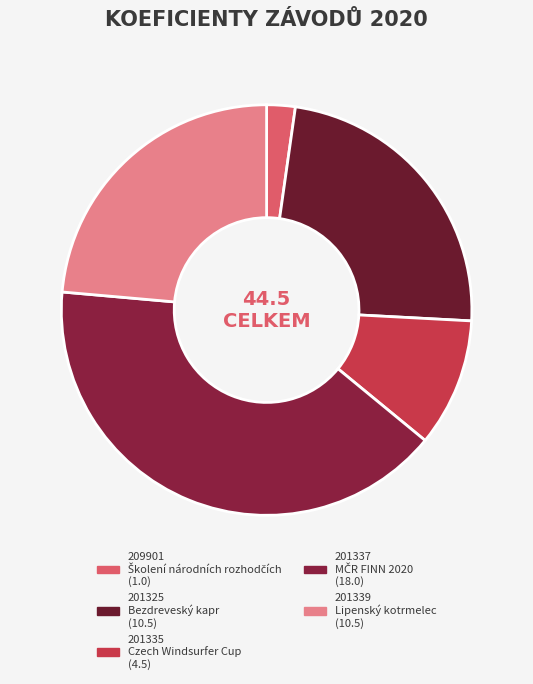

To the nearest percent, what portion does 201325 represent?

24%